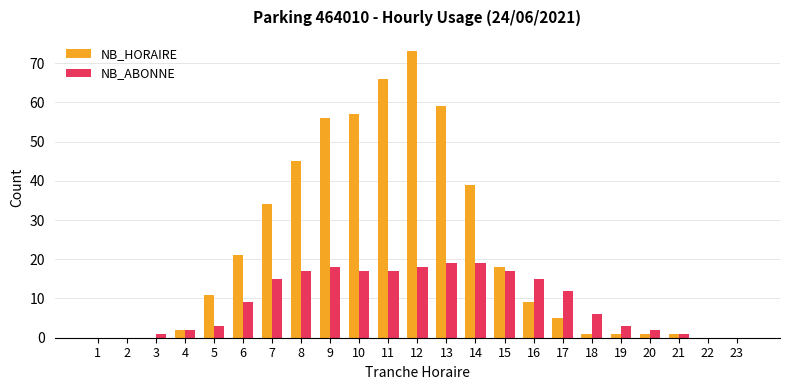

What are all the series names shown in the legend?

NB_HORAIRE, NB_ABONNE